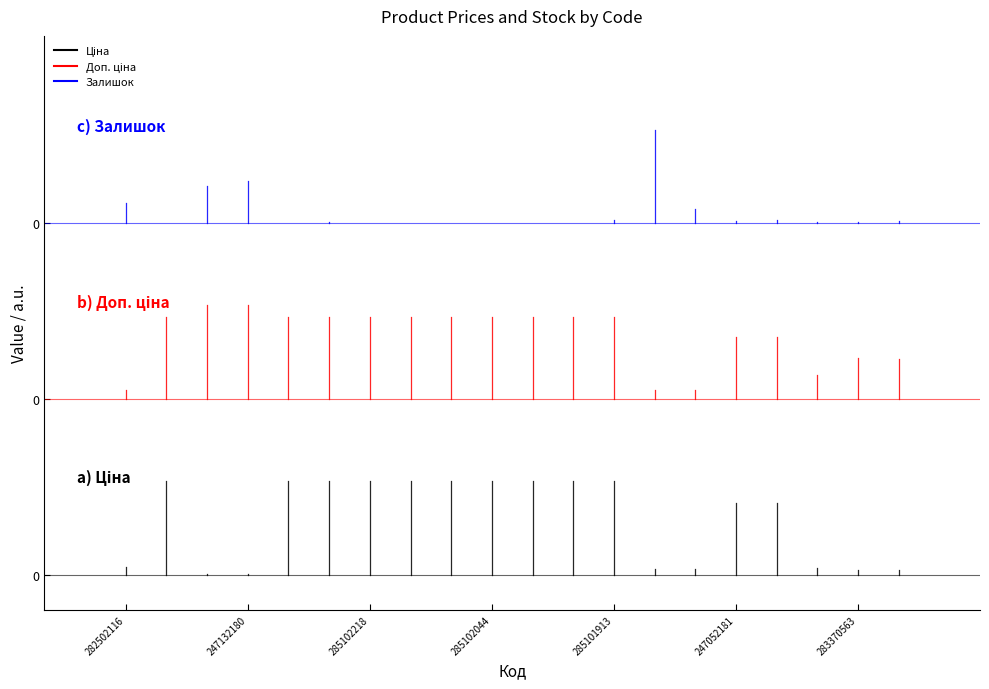

What is the sum of the Ціна values at 247132180 and 282502116?

656.4